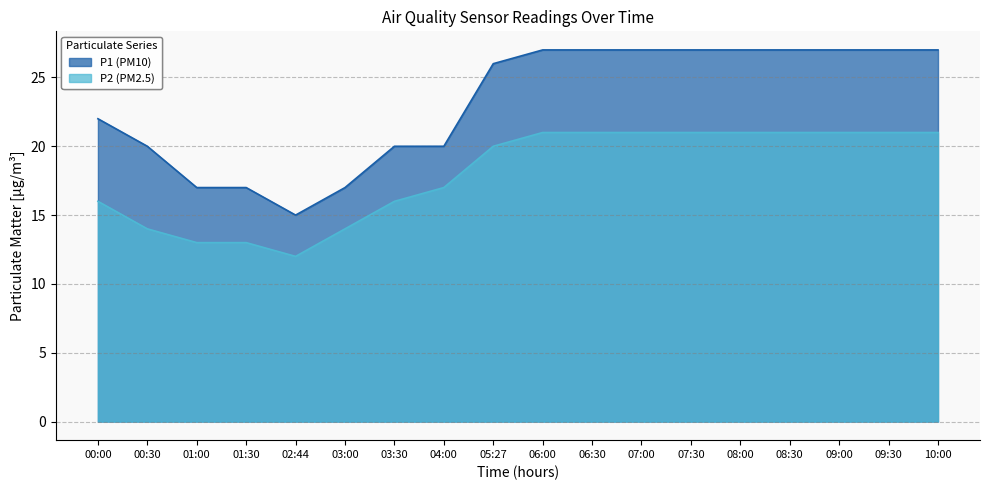

Does the chart display data point markers on the line(s)?

No